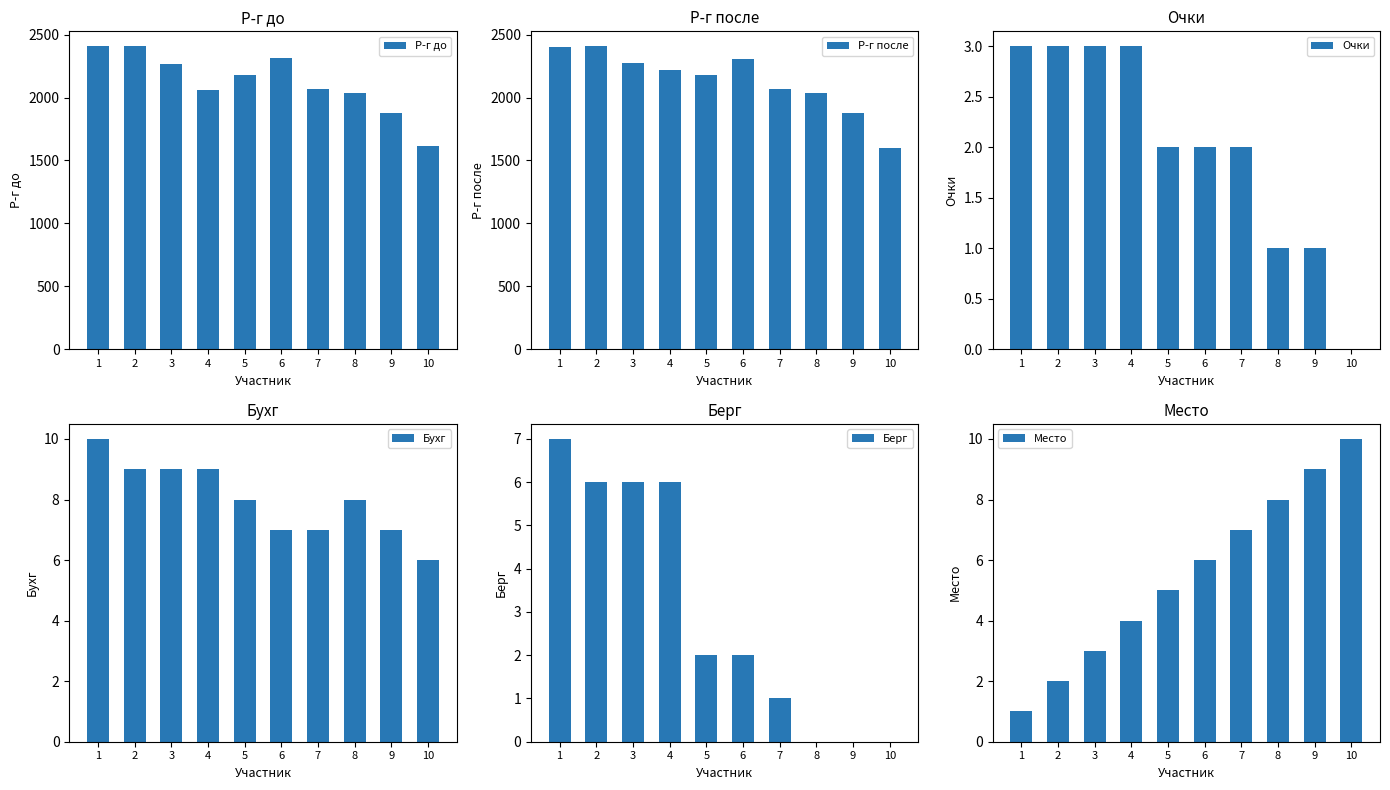

What is the difference between the maximum and minimum values in the Место series?

9